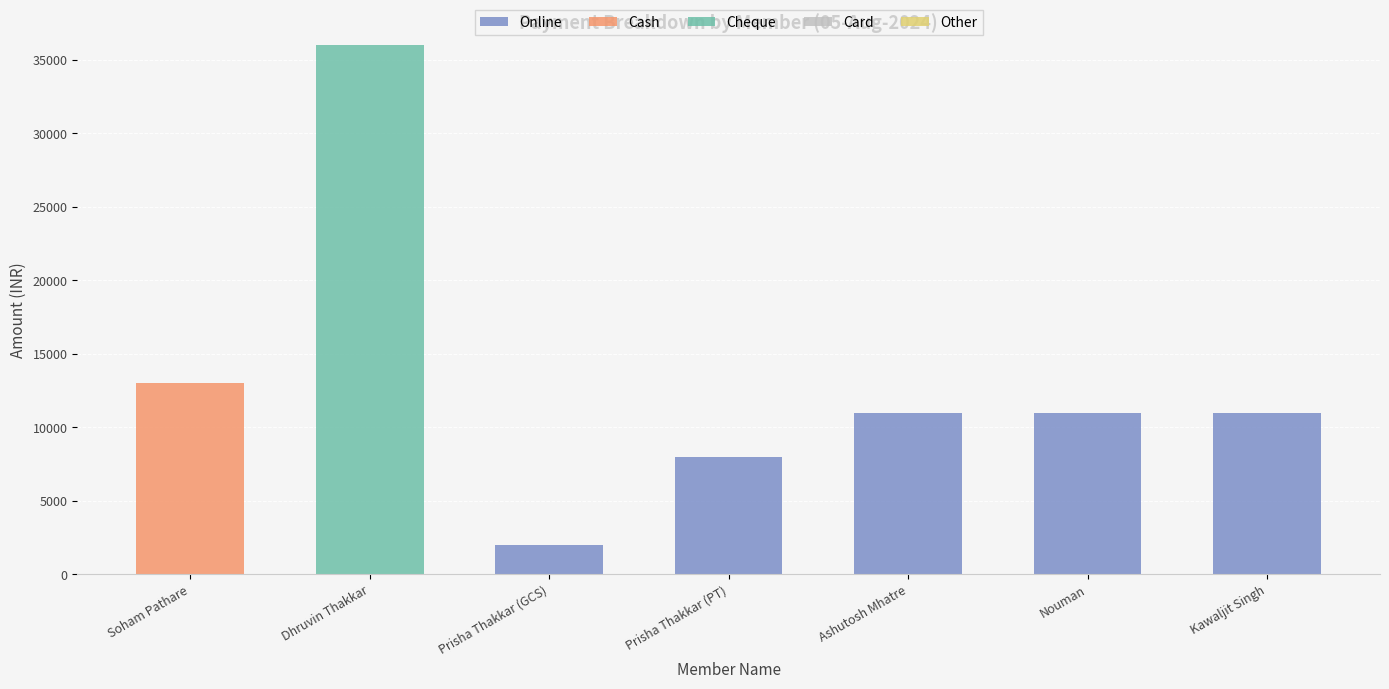

At which category is the sum across all series the highest?

Dhruvin Thakkar